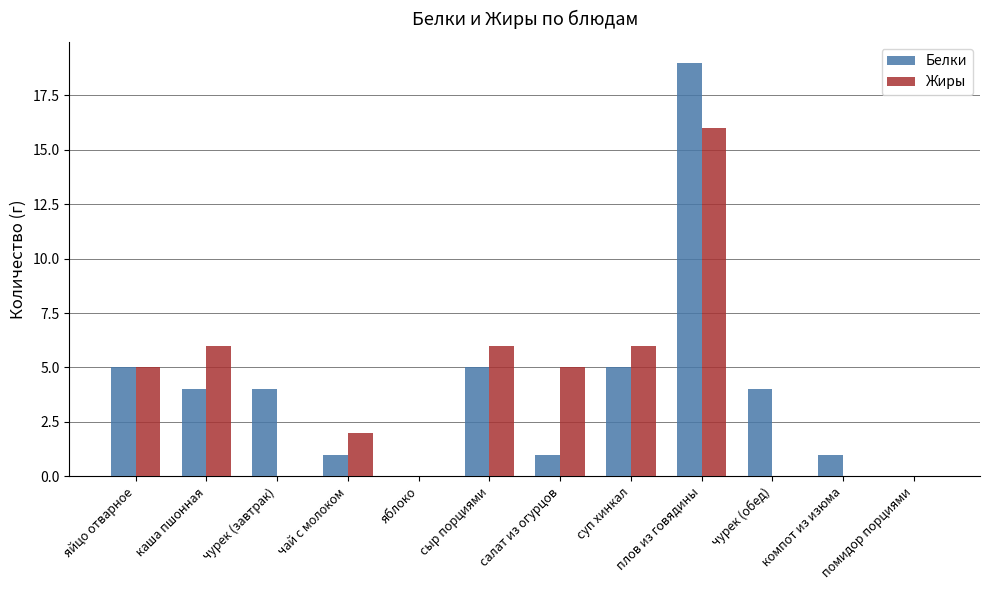

Between яйцо отварное and салат из огурцов, which series saw the biggest shift?

Белки